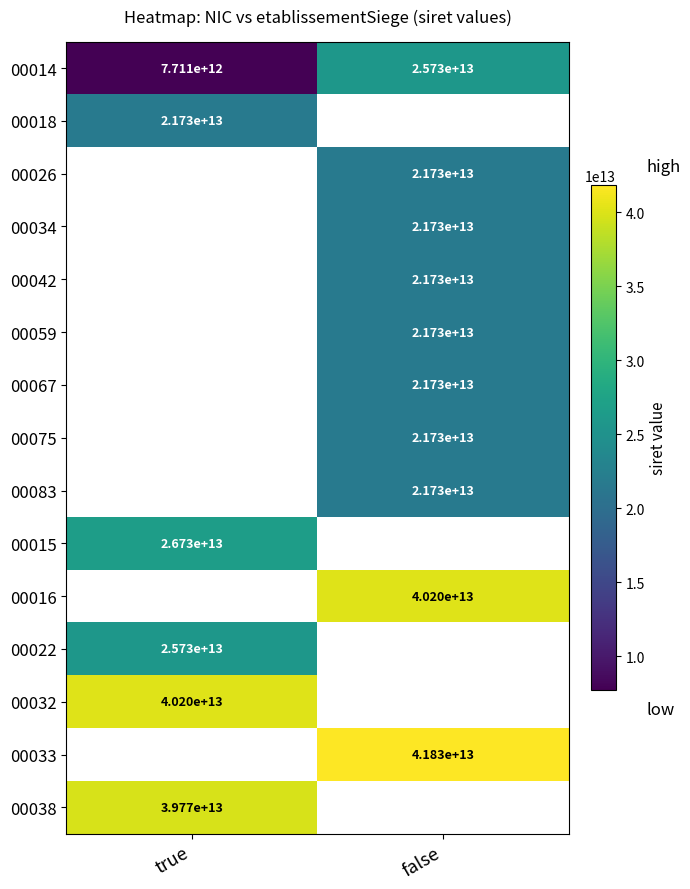

What is the difference between the maximum and minimum values in the 00014 series?

18019000000000